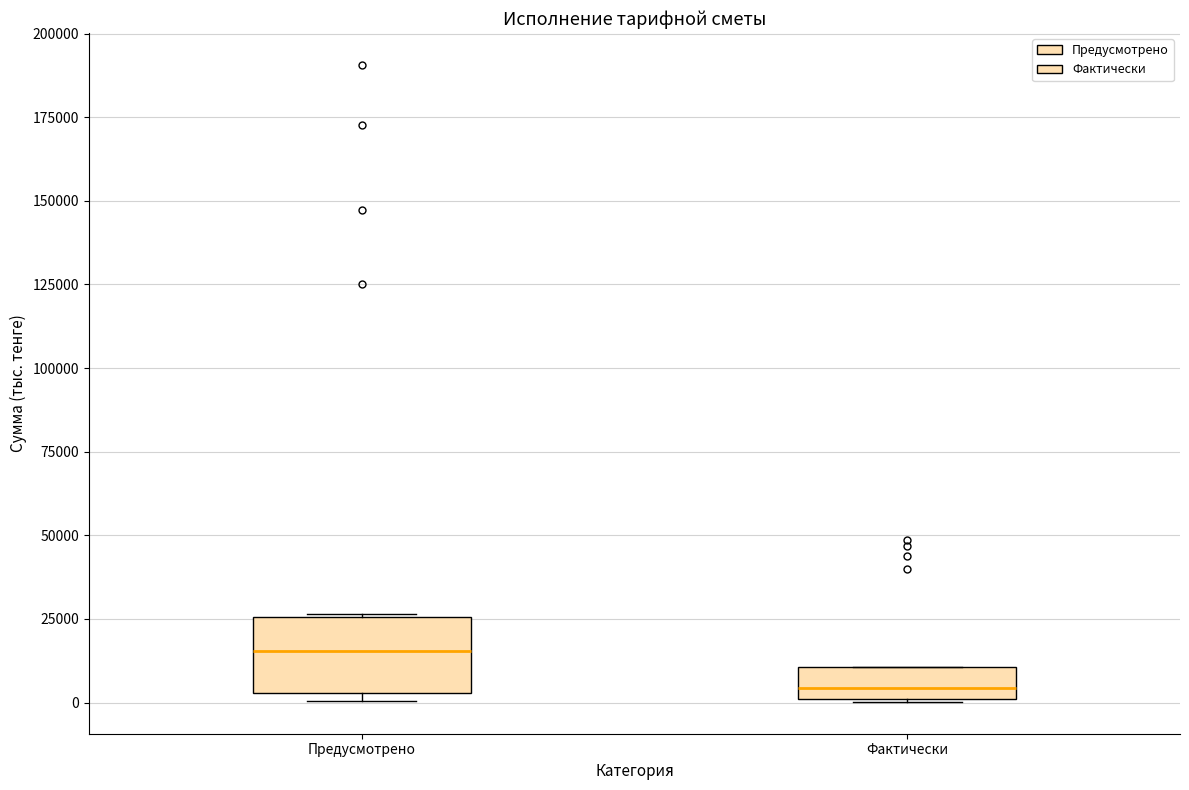

Reading left to right, transcribe this box plot: for each box, give where its median line is, the range the box spans, and where its two whiskers end, as read against the y-axis. The values are not printed on the chart, so give them approximately, as read against the axis.

Предусмотрено: median 15000, box 5000 to 25000, whiskers 0 to 25000
Фактически: median 5000, box 0 to 10000, whiskers 0 to 10000